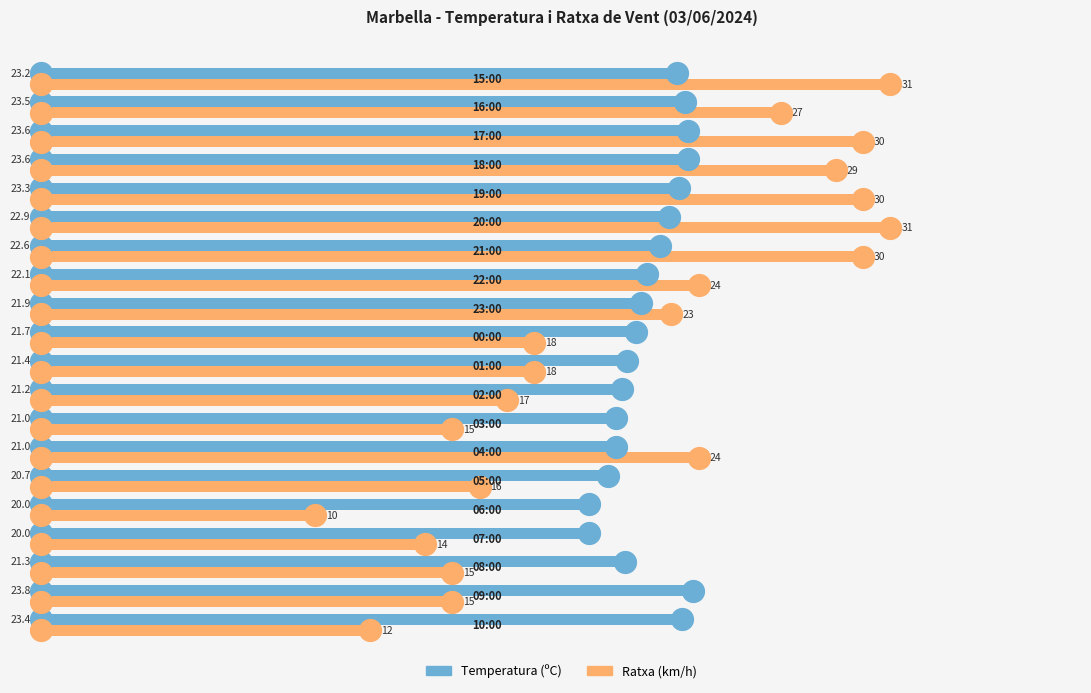

At how many categories does at least one series exceed 23?

11